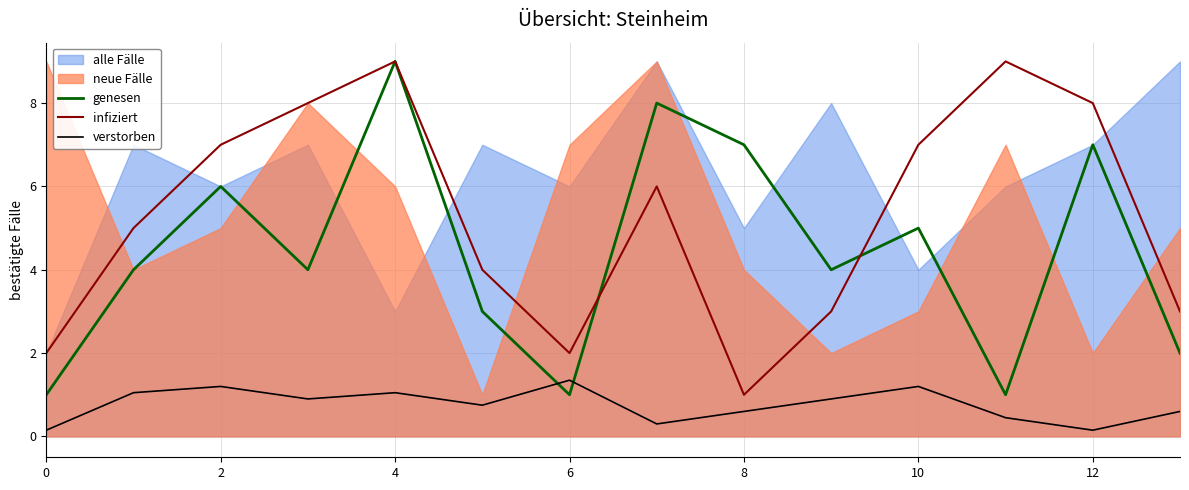

True or false: genesen has more than 1 interior local peaks.

True